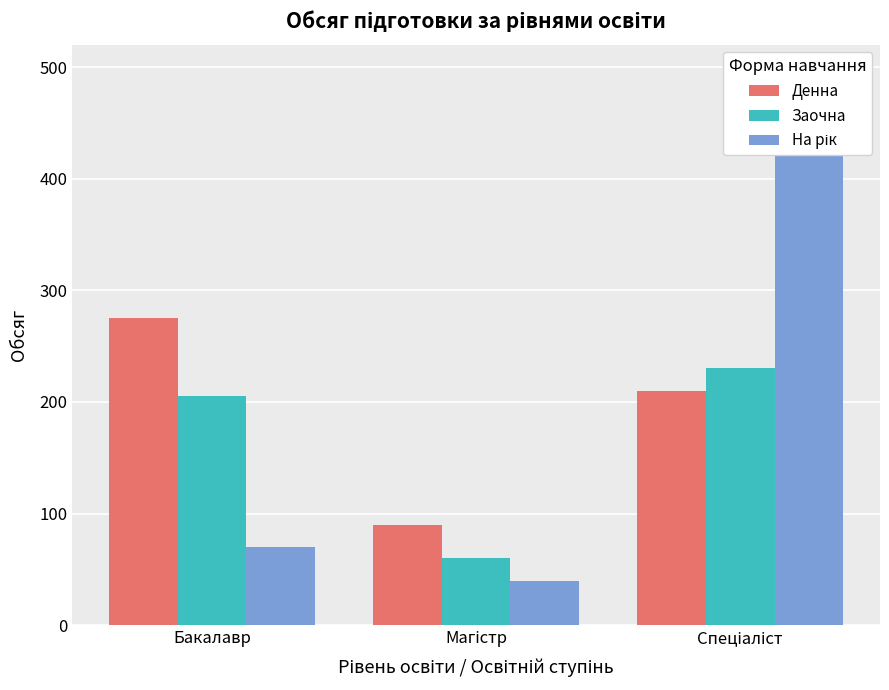

What is the greatest value displayed?

460